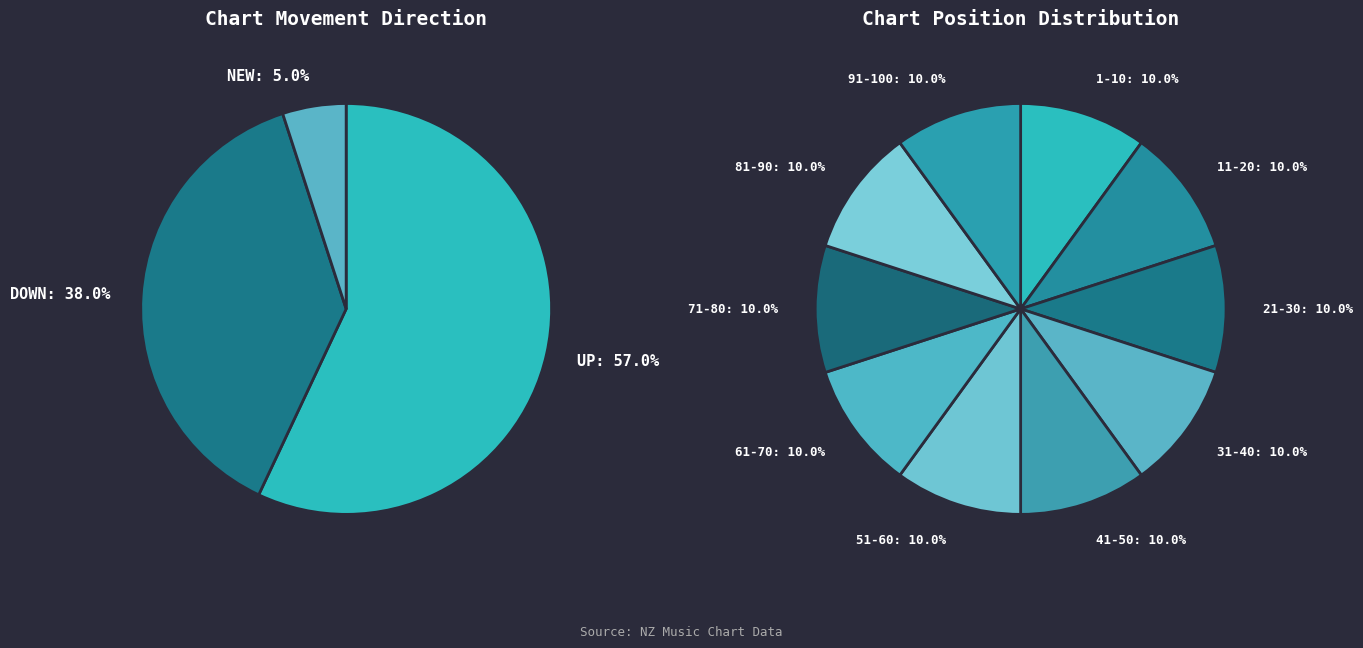

To the nearest percent, what is the combined percentage of down and -?

43%